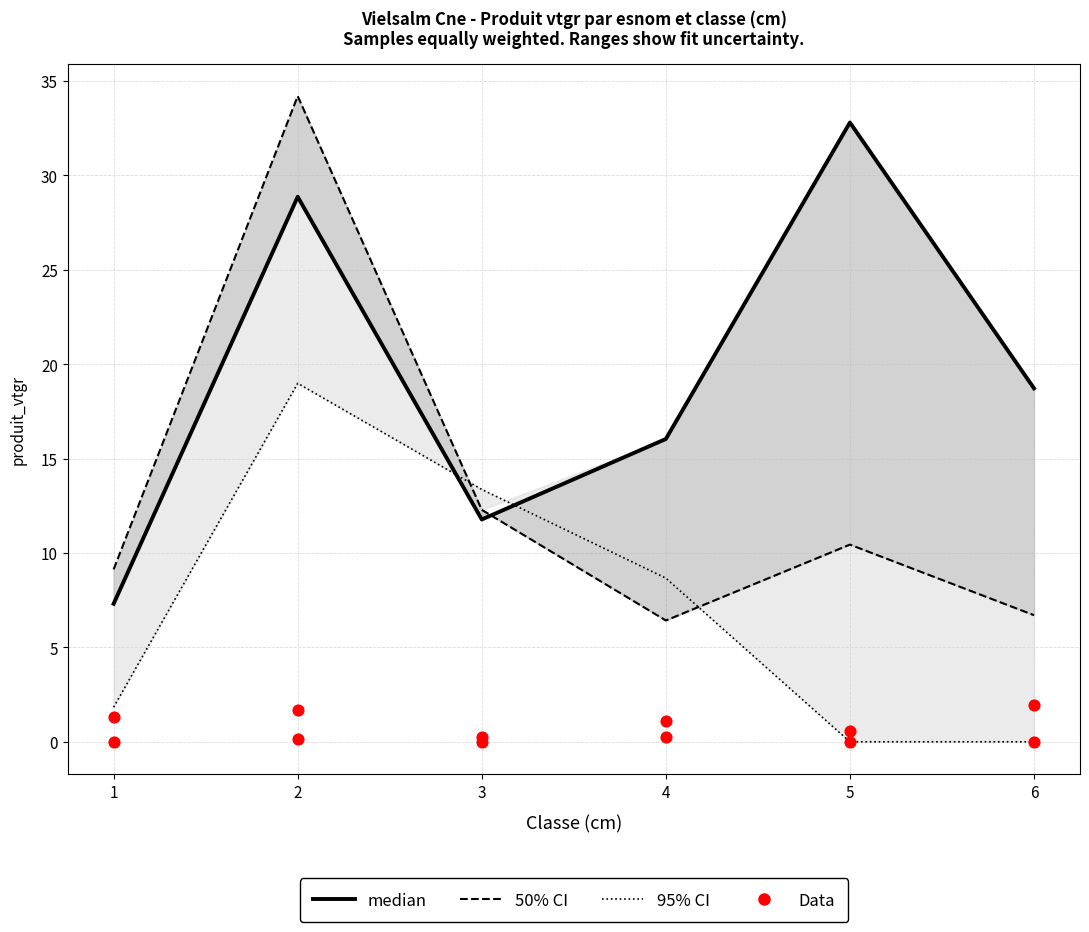

At how many categories does at least one series exceed 8?

6